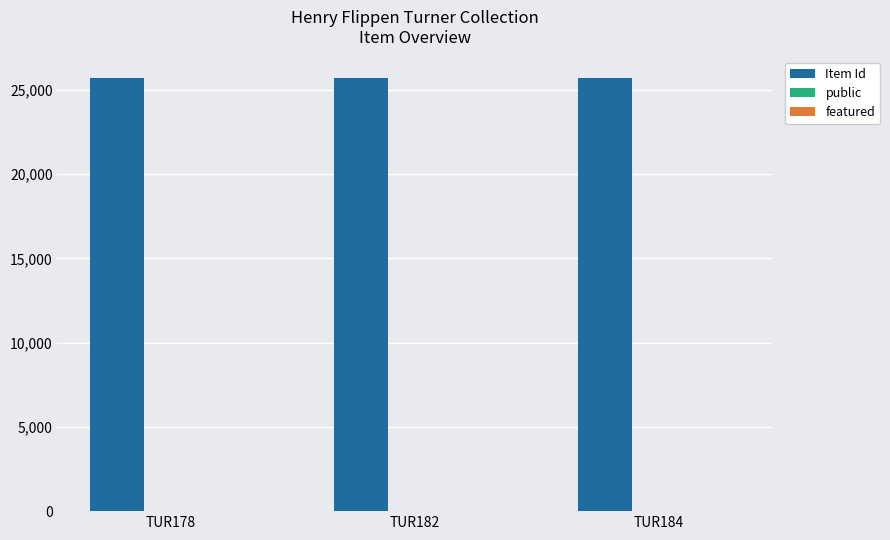

What is the sum of all Item Id values?

77062